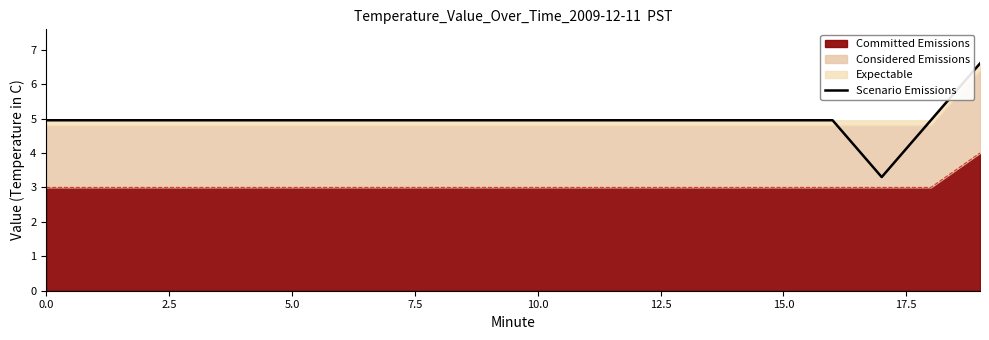

Read the value at 7.5.

5.0